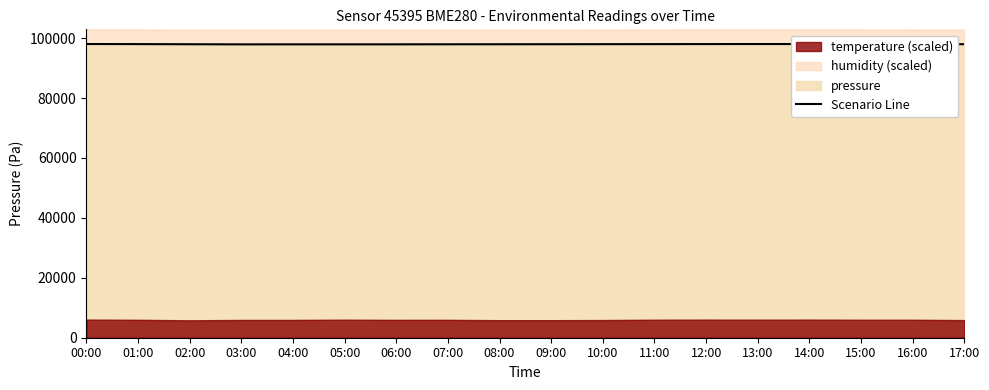

What is the minimum value shown in the chart?

97909.5